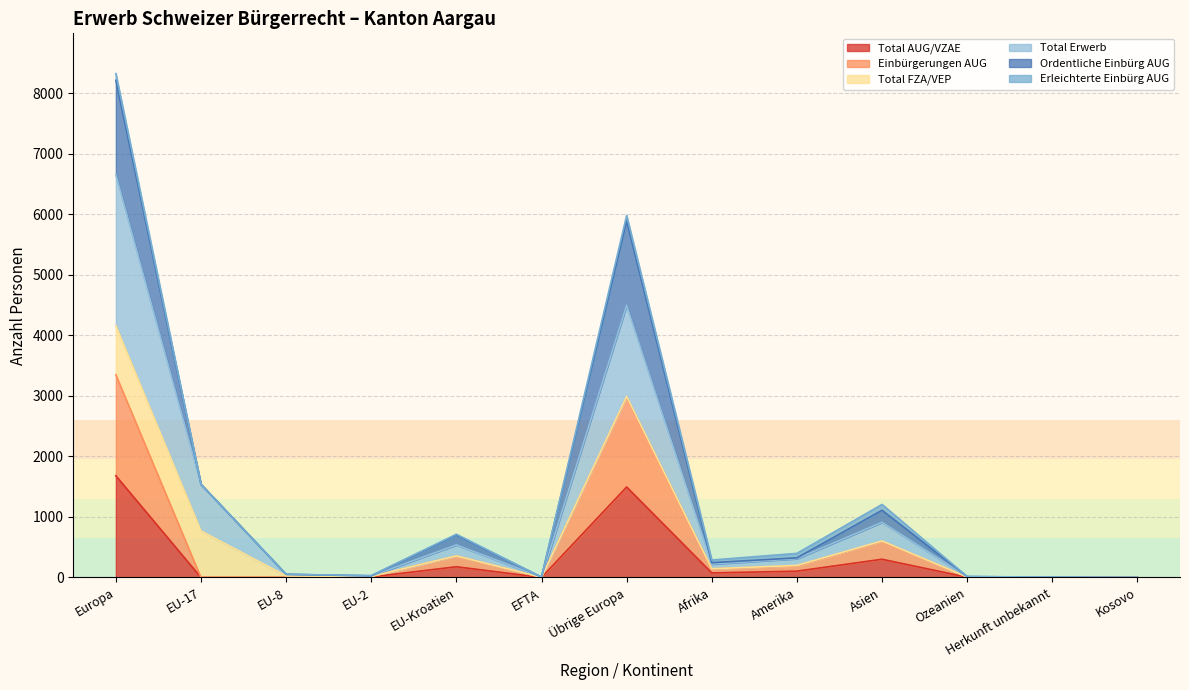

At which label does Total AUG/VZAE reach its peak?

Europa